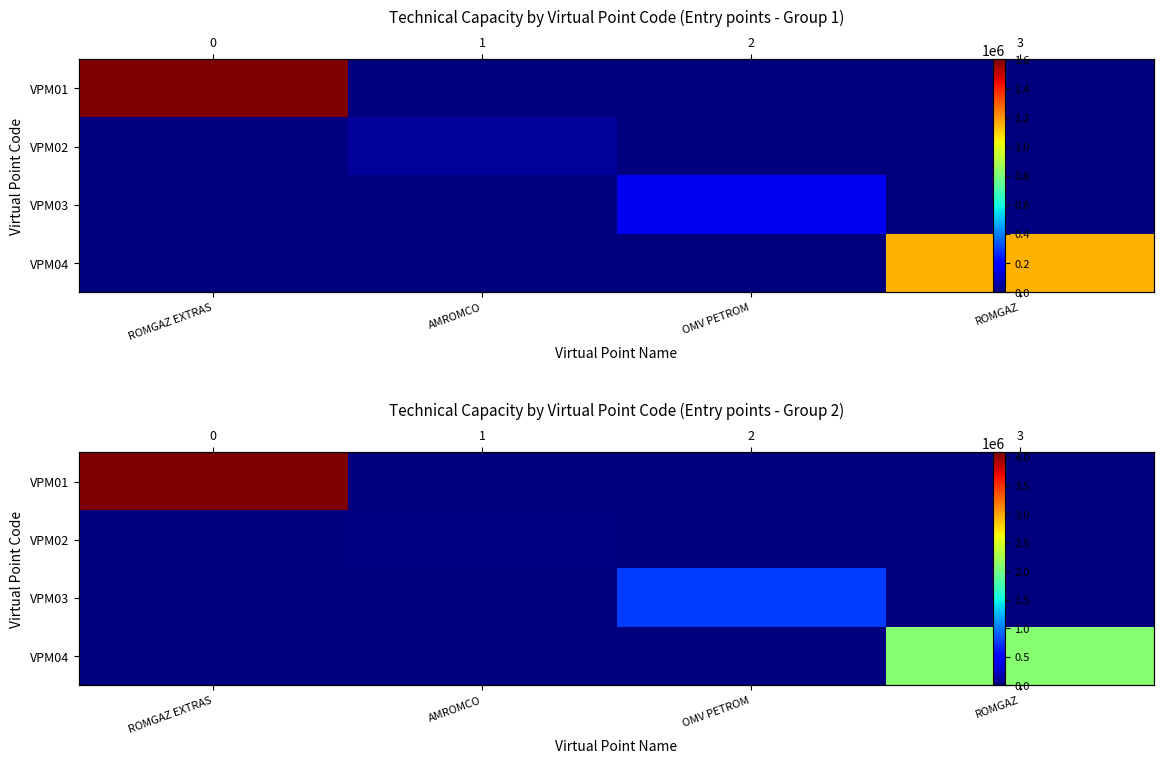

The value of VPM03 at ROMGAZ is 316153. True or false?

False